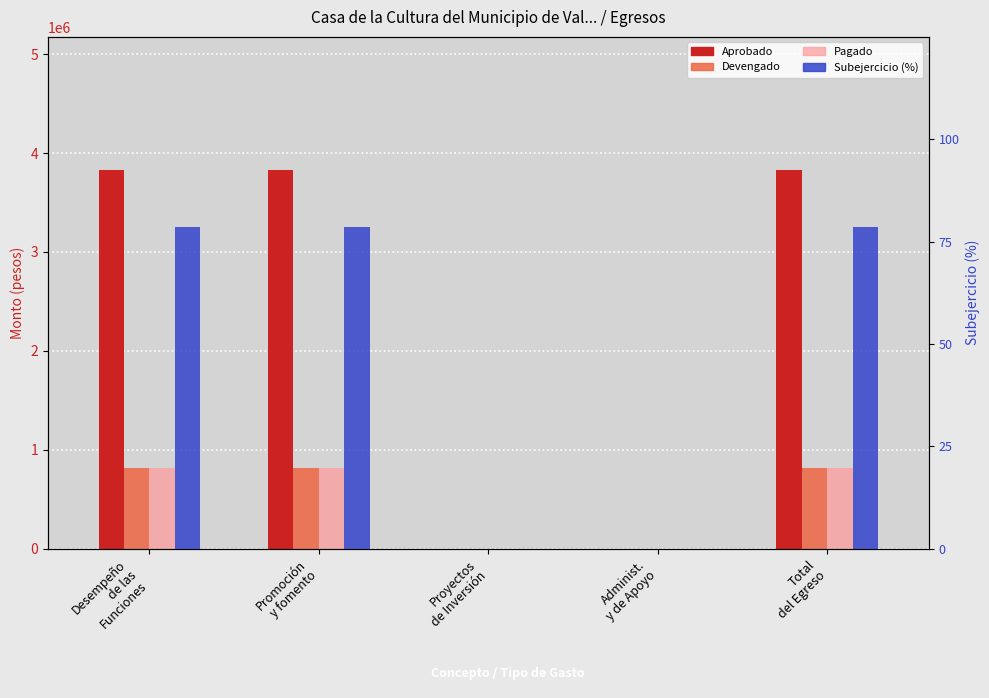

Which series has the largest range (max minus min)?

Aprobado